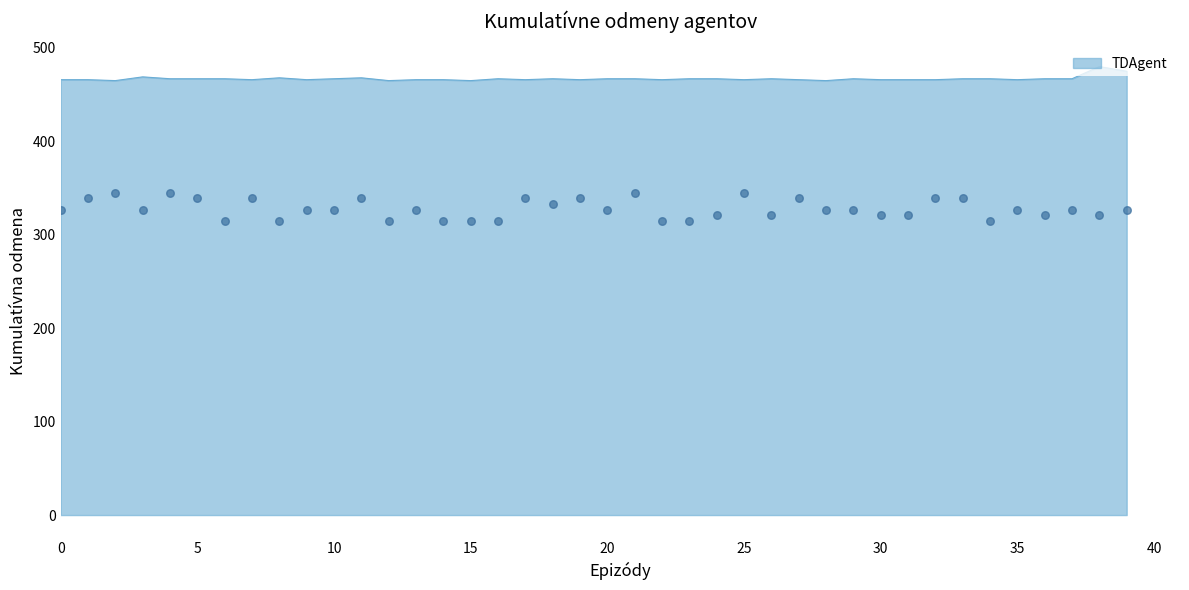

The value of TDAgent at 10 is 467. True or false?

True